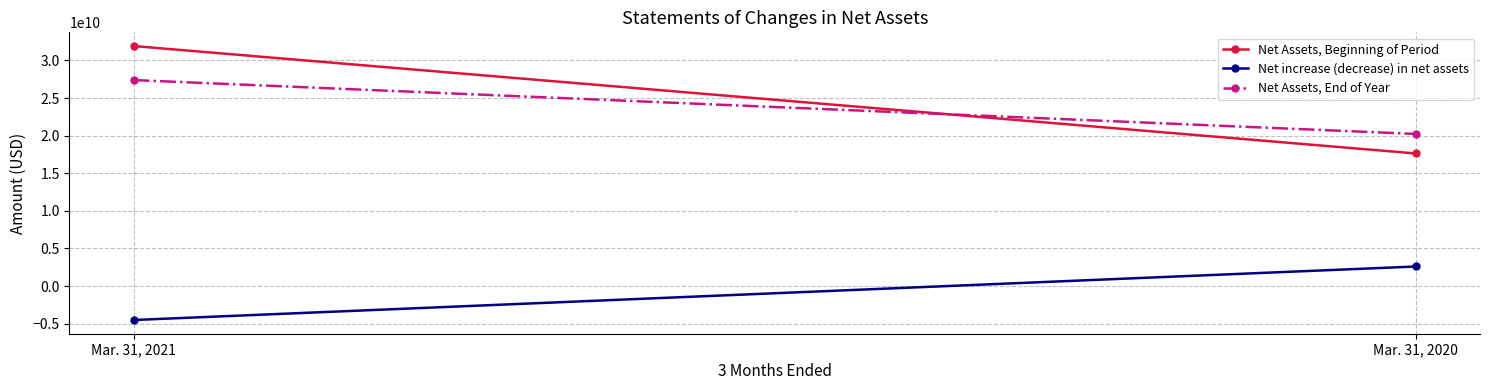

Count the number of data series in this chart.

3